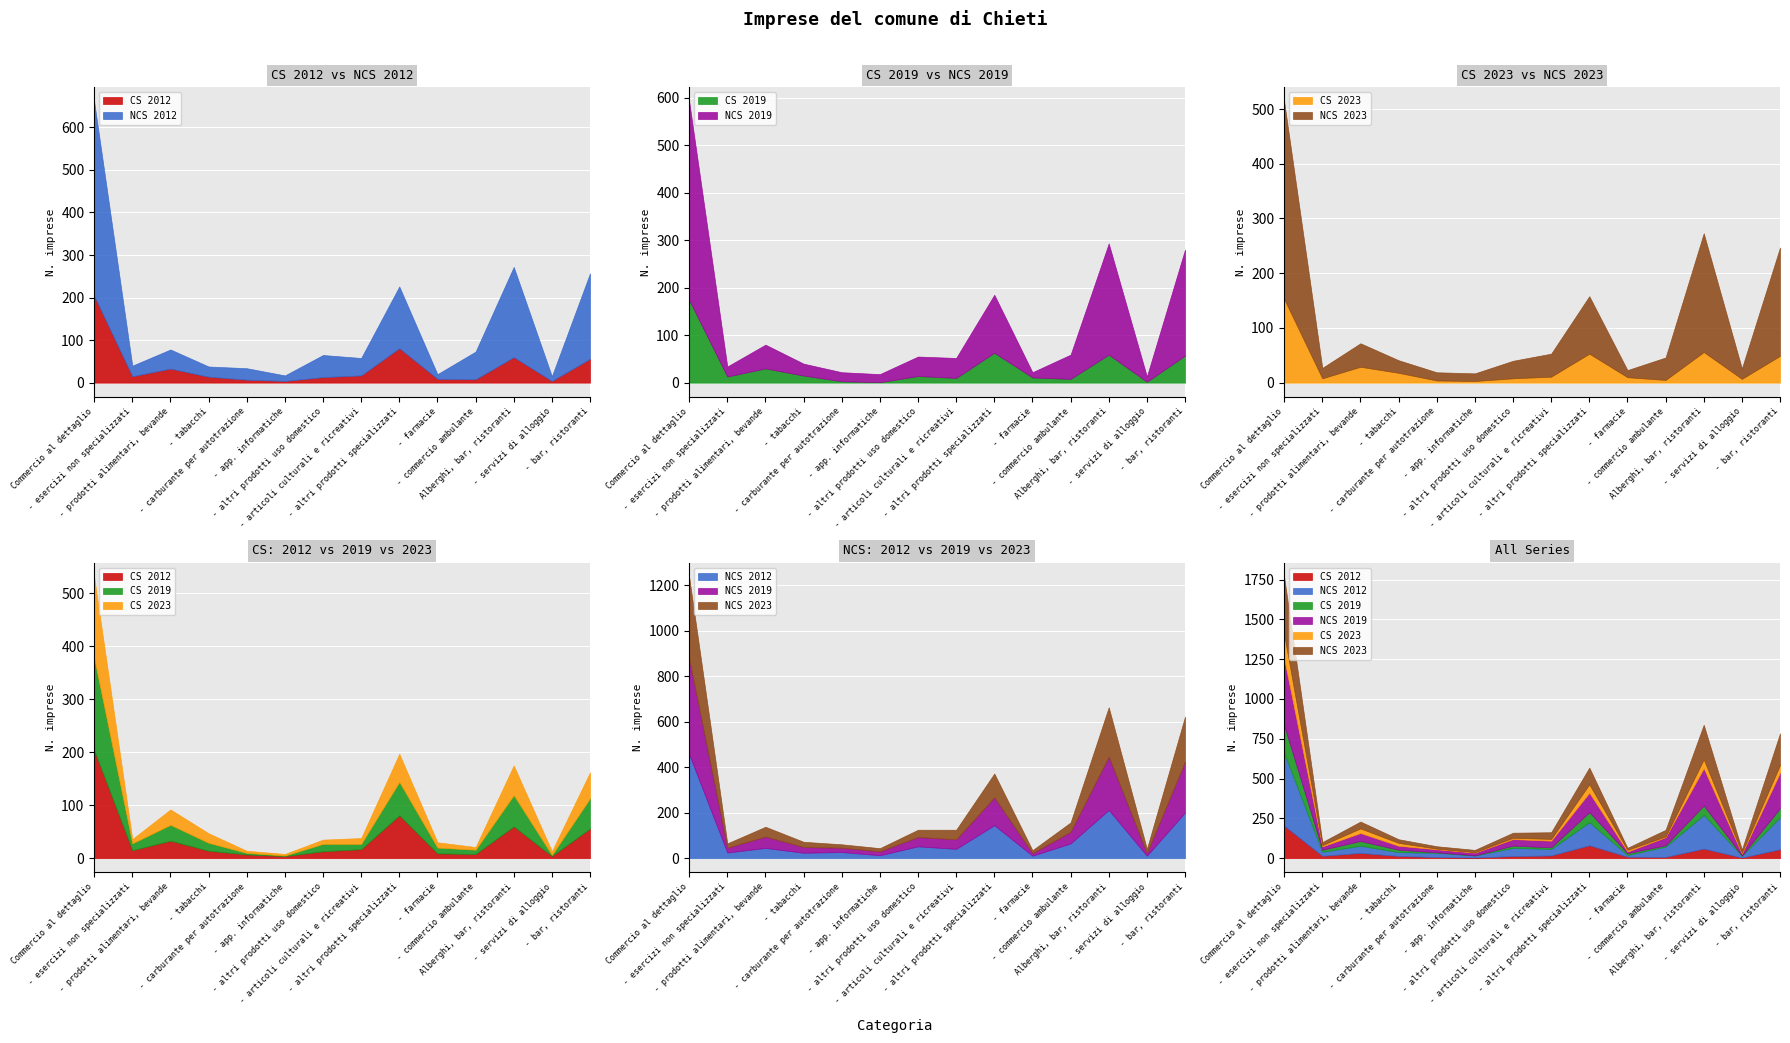

What is the spread (max minus min) of values at - altri prodotti uso domestico?

44